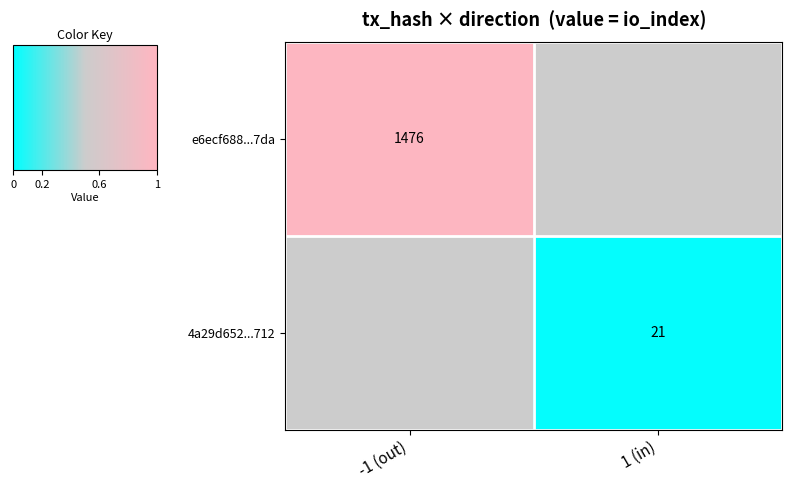

How many data points does each series have?

2